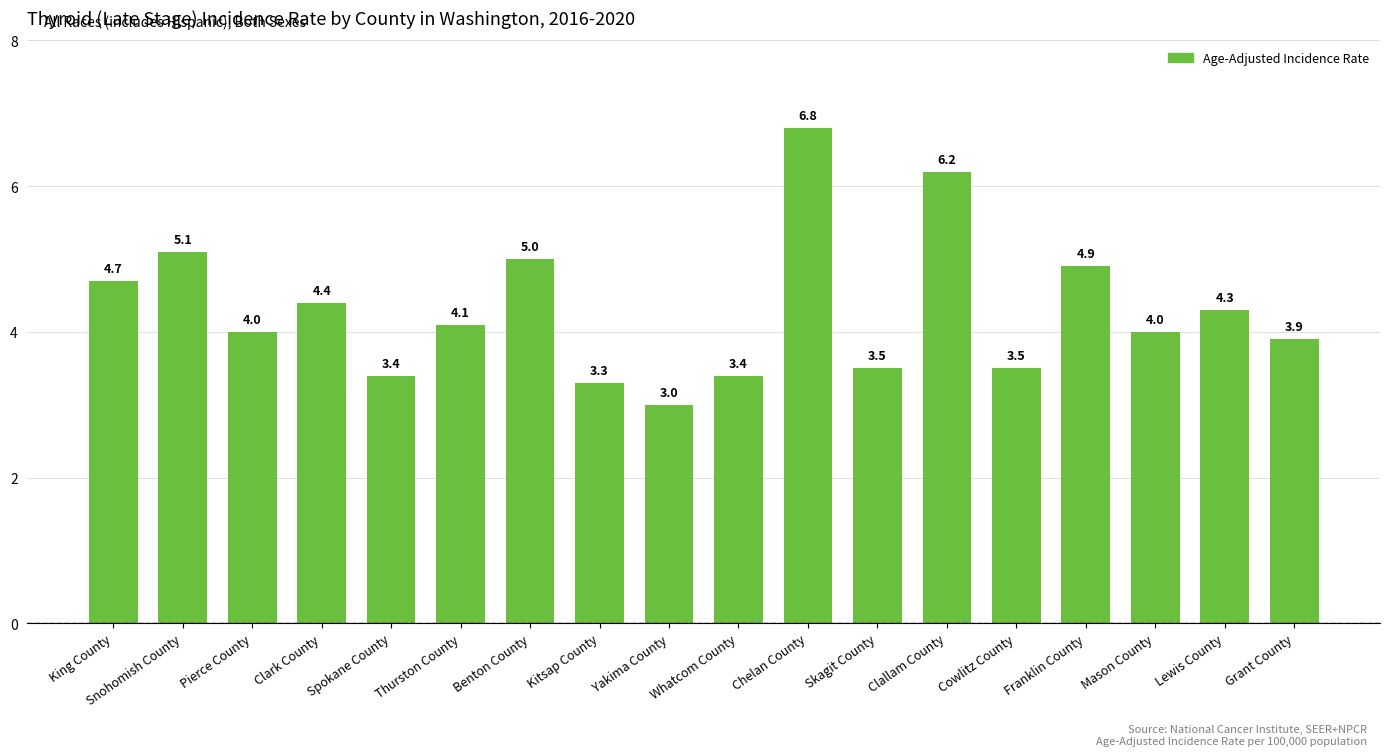

At which category does the chart reach its peak across all series?

Chelan County